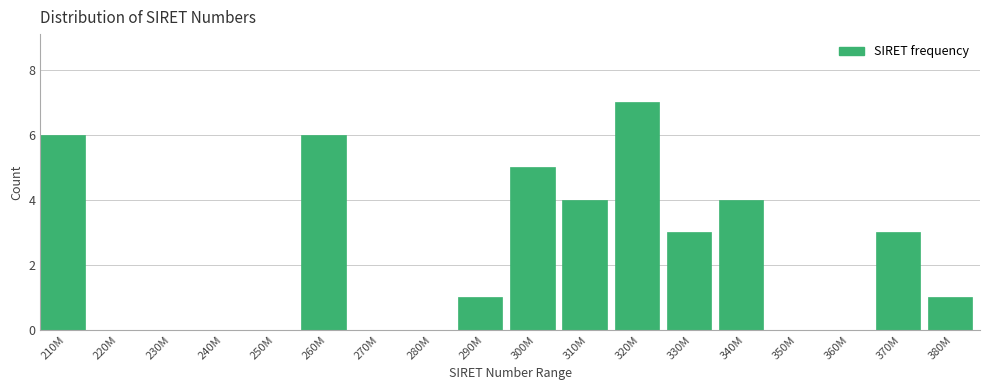

Reading left to right, list all the values displayed in this chart.

210M=6	220M=0	230M=0	240M=0	250M=0	260M=6	270M=0	280M=0	290M=1	300M=5	310M=4	320M=7	330M=3	340M=4	350M=0	360M=0	370M=3	380M=1